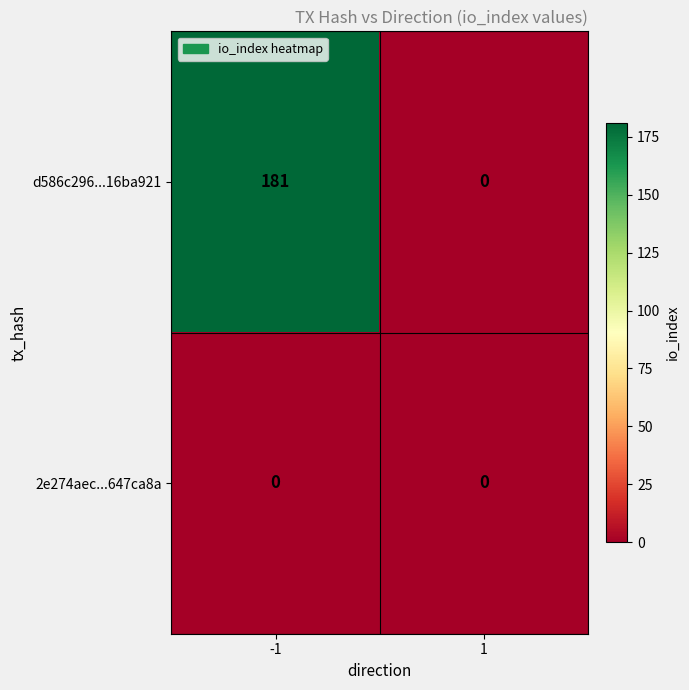

Rank the series by their maximum value, from highest to lowest.

d586c296...16ba921, 2e274aec...647ca8a